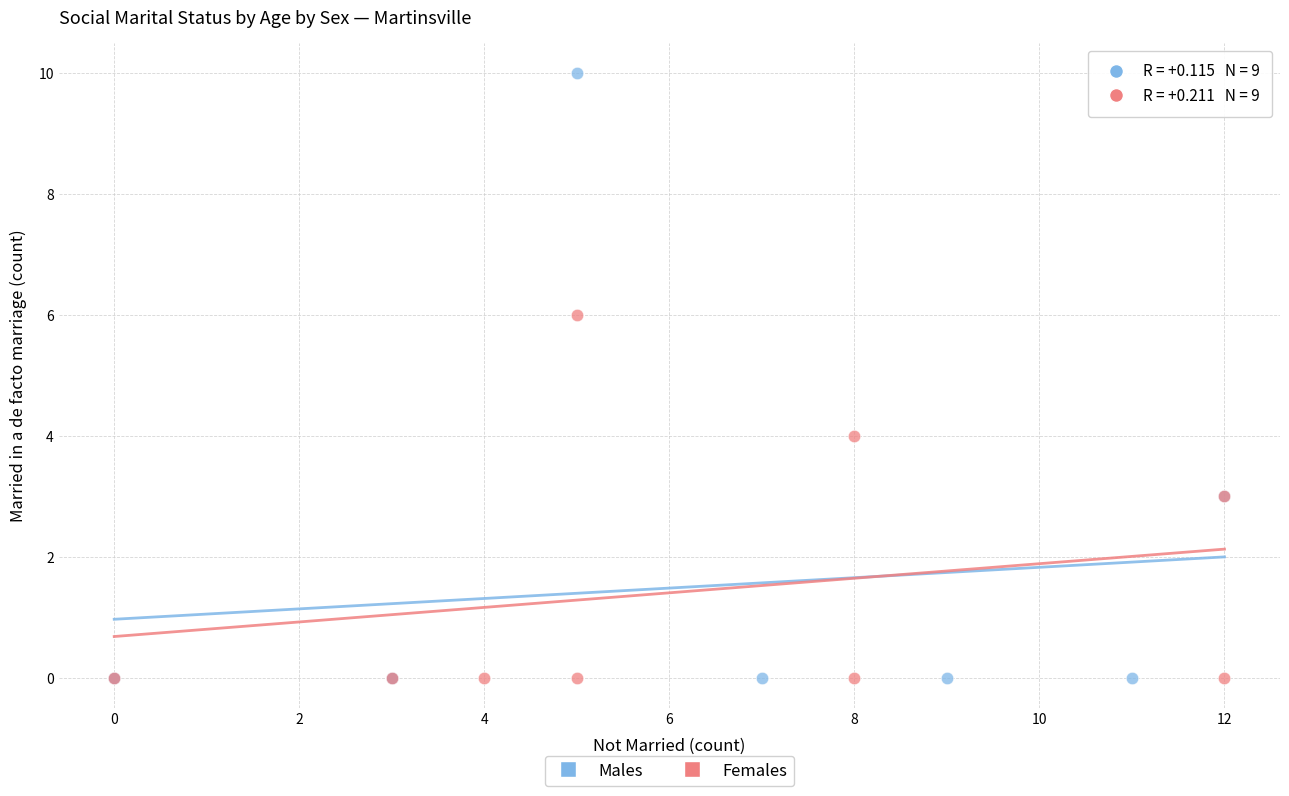

Which series has the widest spread of Y values?

Males